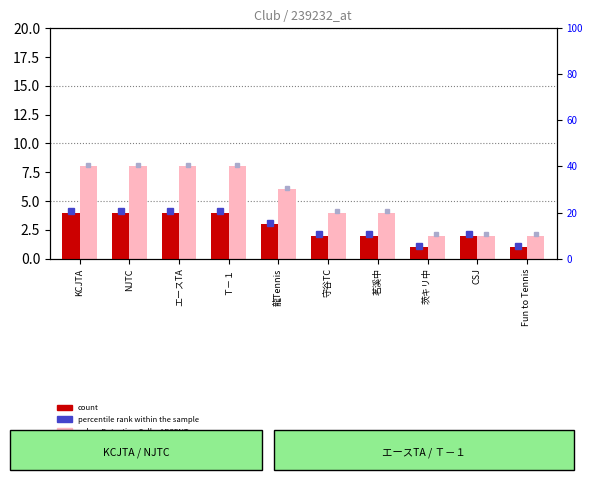

How many categories are shown in the chart?

10